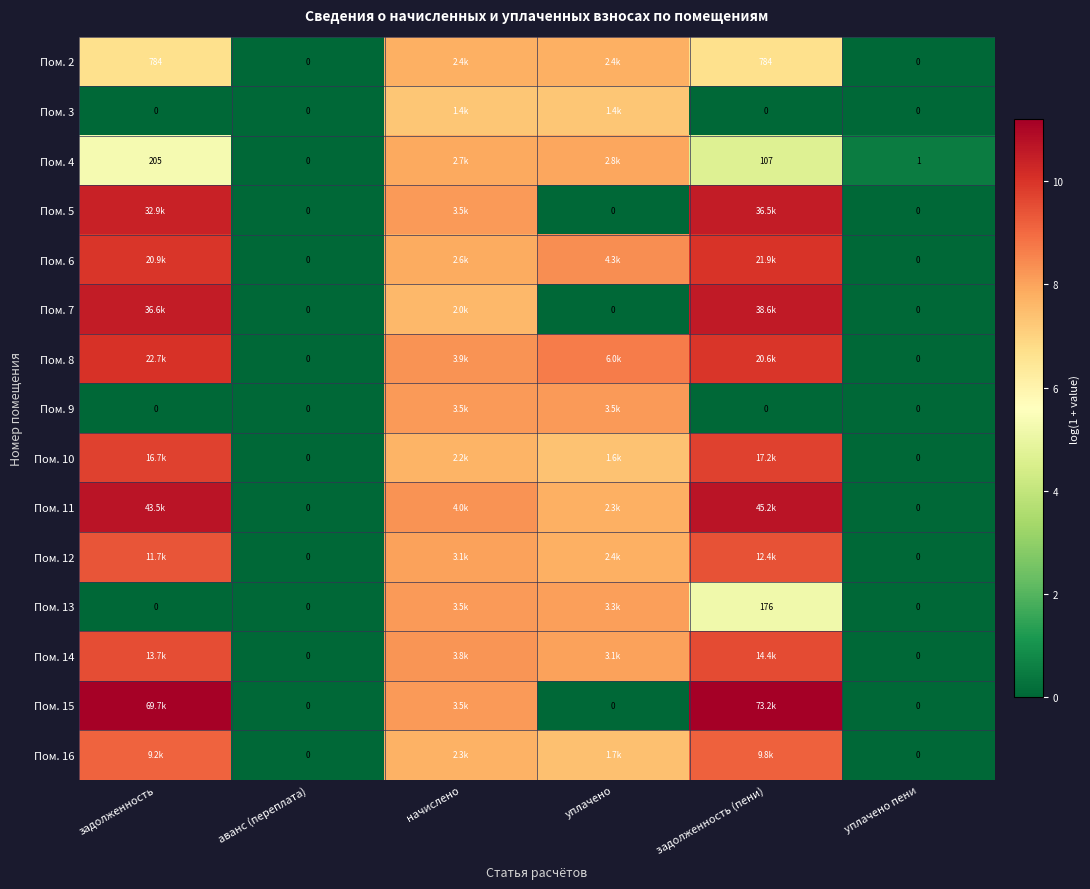

What is the average value of the Пом. 14 series?

5.9